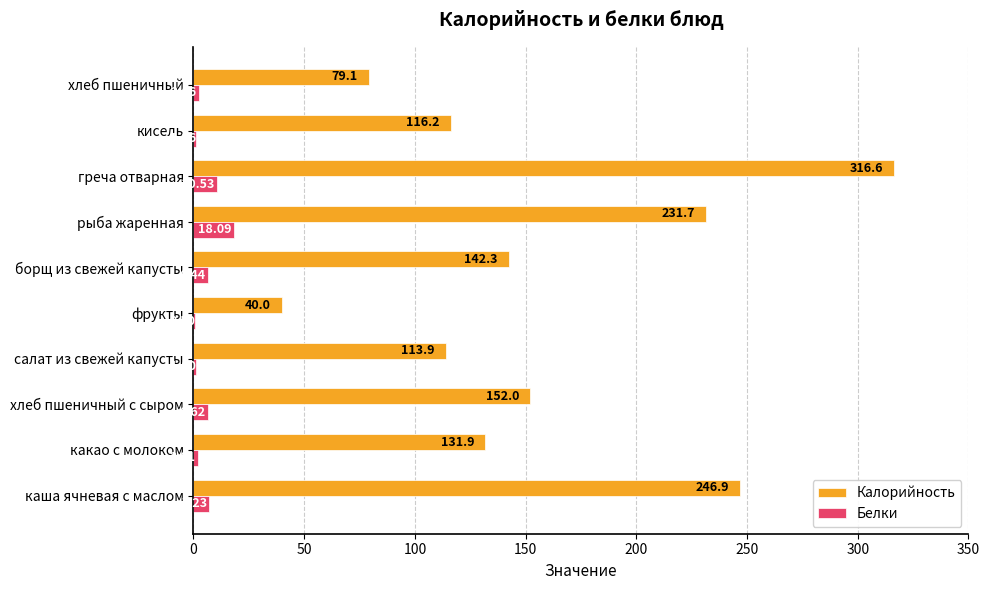

How many data points in Белки are above 6?

5